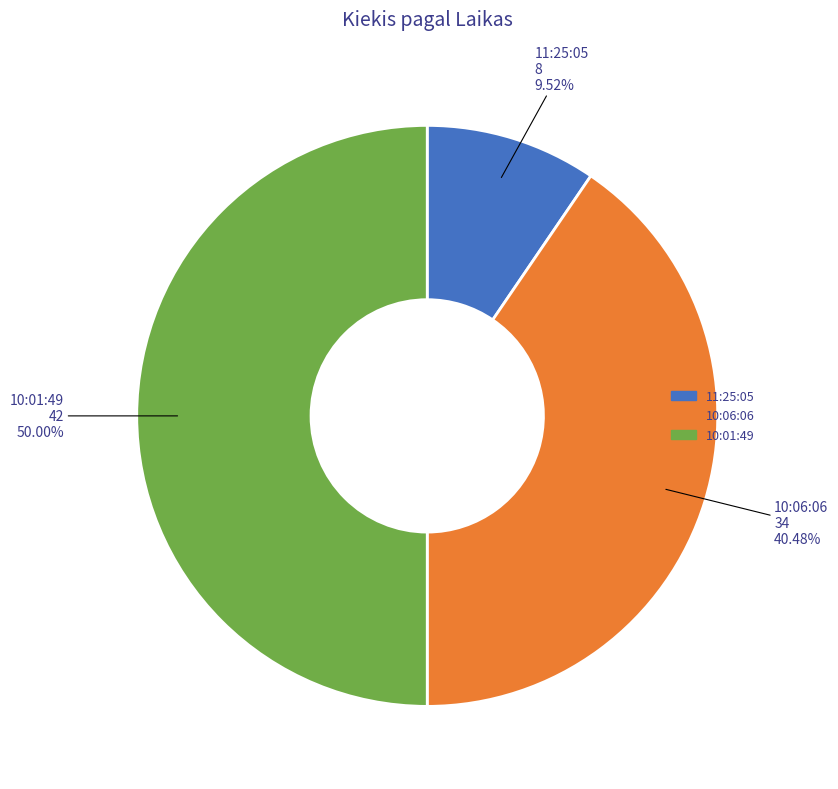

Is 11:25:05 the majority of the pie?

No